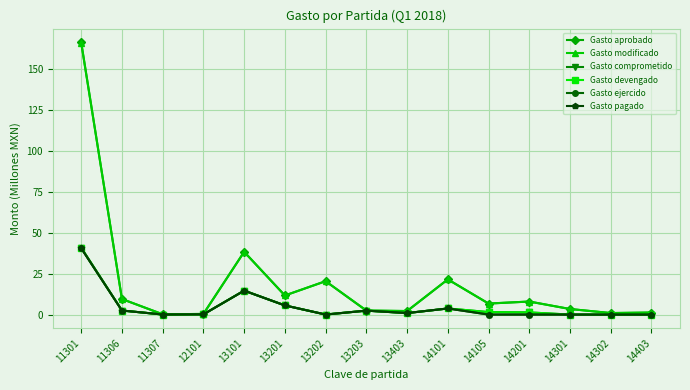

Is it true that Gasto comprometido equals 2.4 at 13203?

True